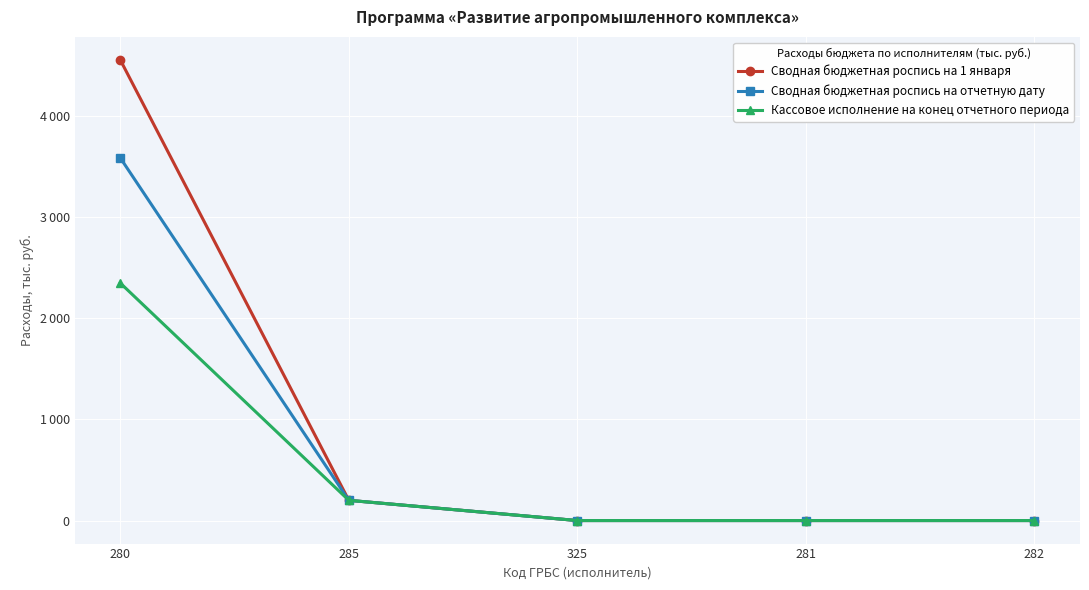

Is this an area chart (filled region under the line)?

No